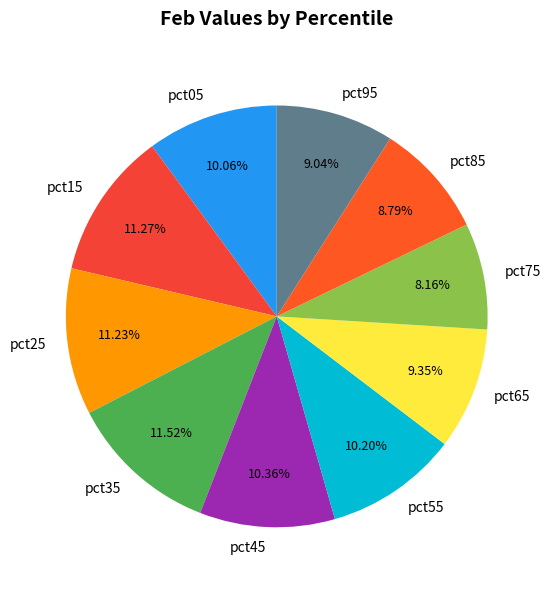

What percentage is the pct45 slice, to the nearest percent?

10%